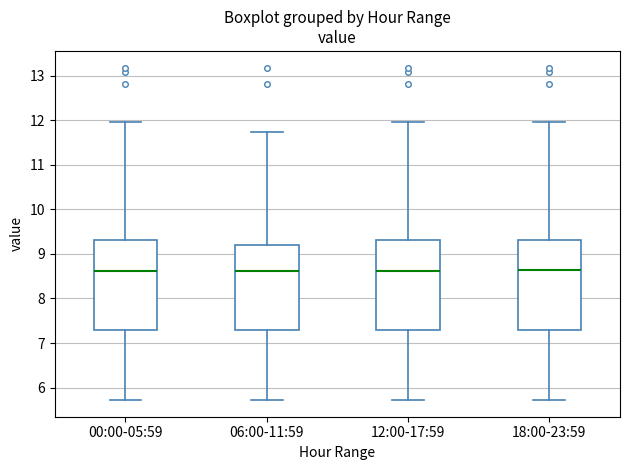

Where is the upper edge of the box for 12:00-17:59 on the y-axis? The values are not printed on the chart, so give them approximately, as read against the axis.

9.3